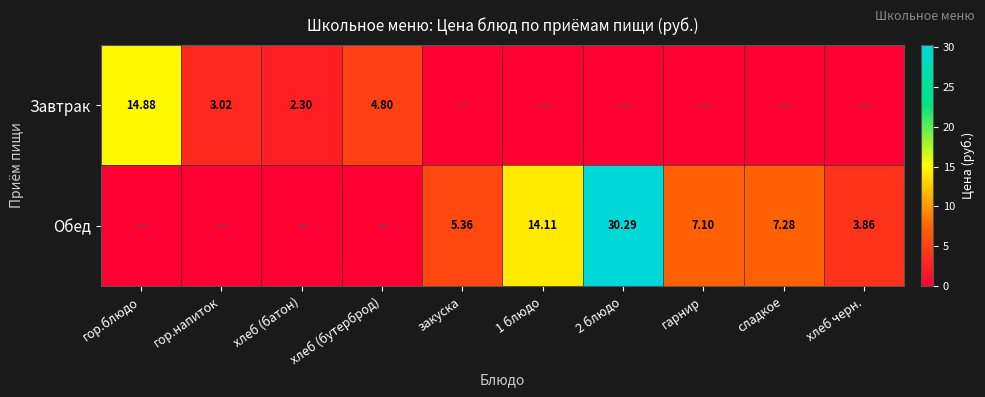

Which series has the largest total across all categories?

Обед